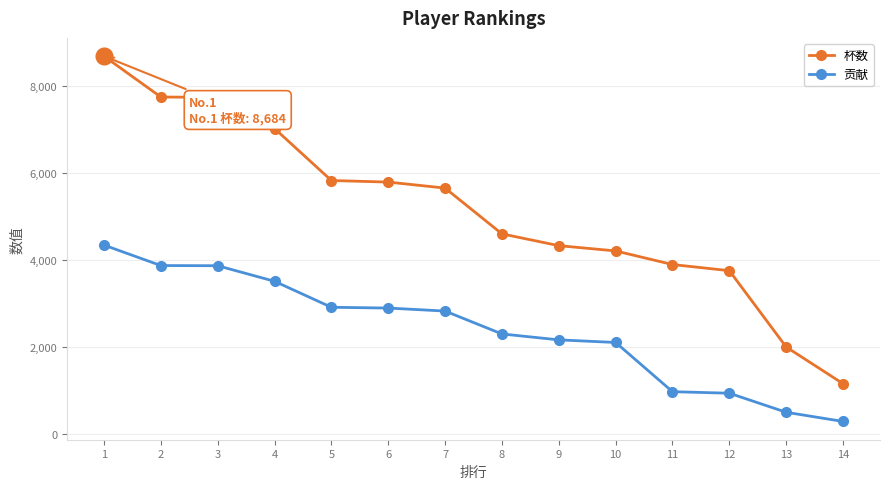

True or false: 贡献 and 杯数 intersect in this chart.

False